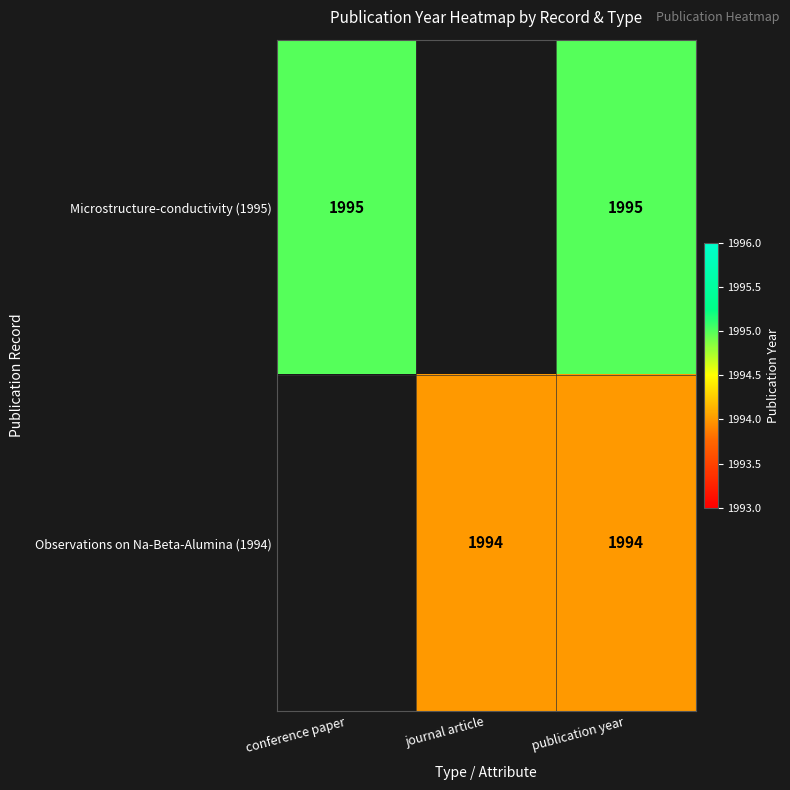

What is the smallest value displayed?

1994.0